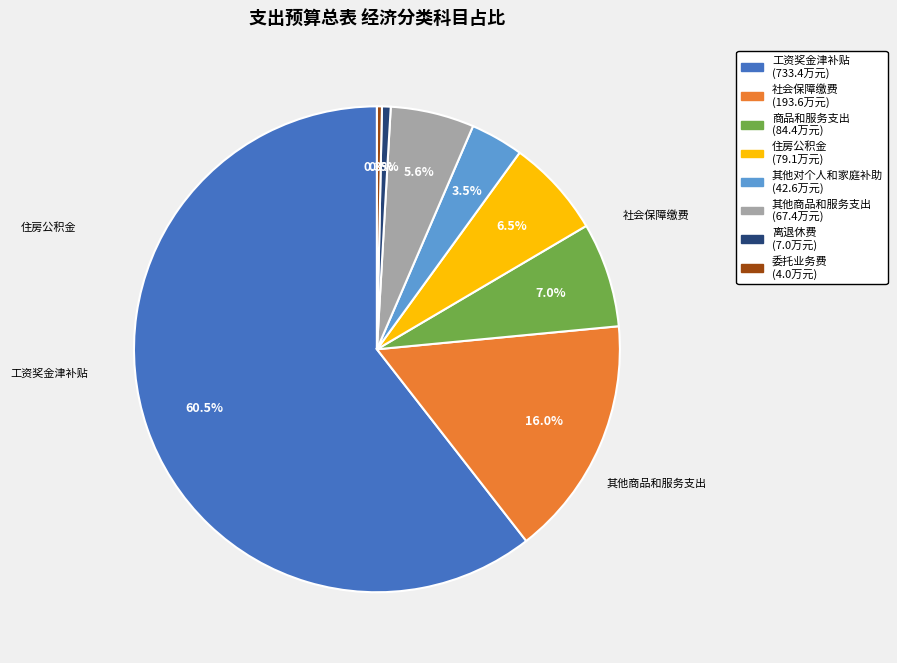

What percentage is the 其他商品和服务支出 slice, to the nearest percent?

6%